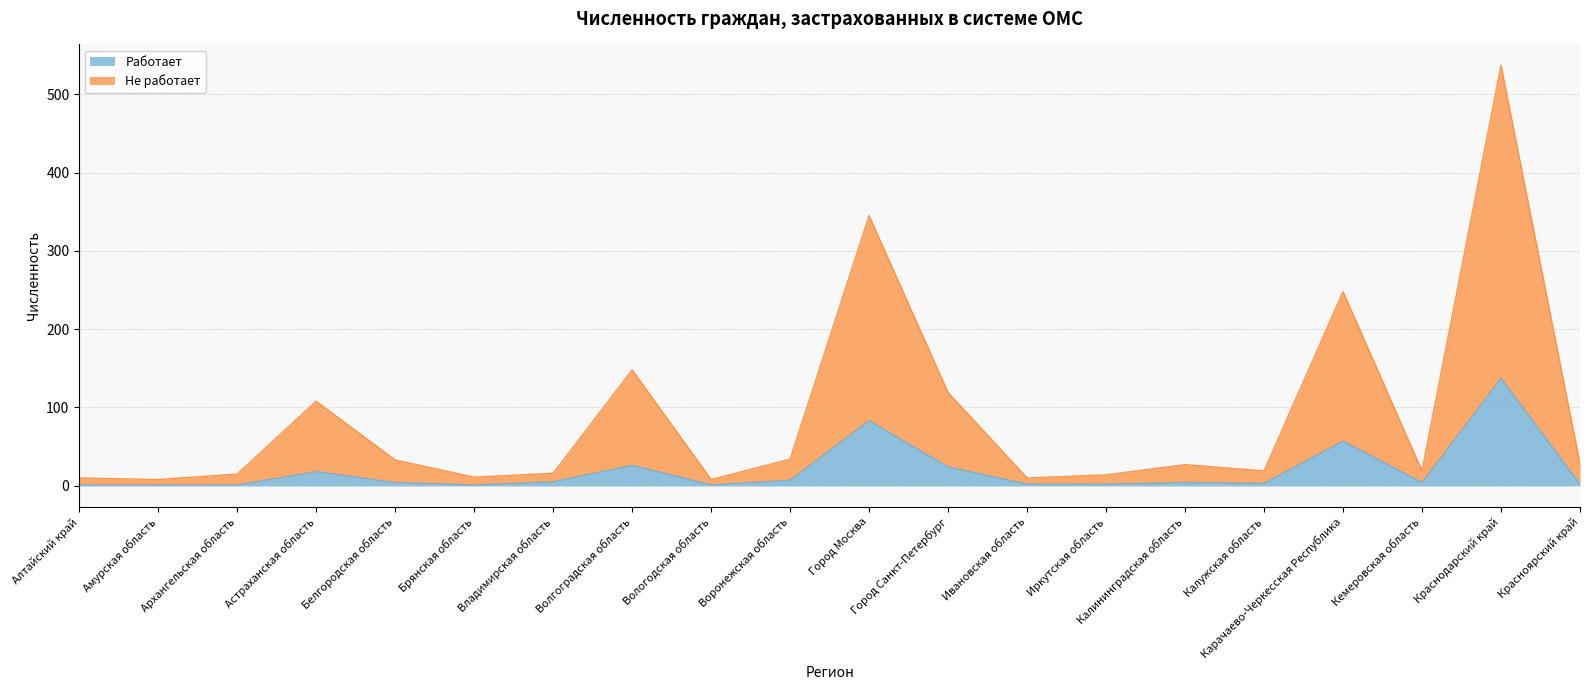

What is the difference between the Работает values at Город Москва and Воронежская область?

76